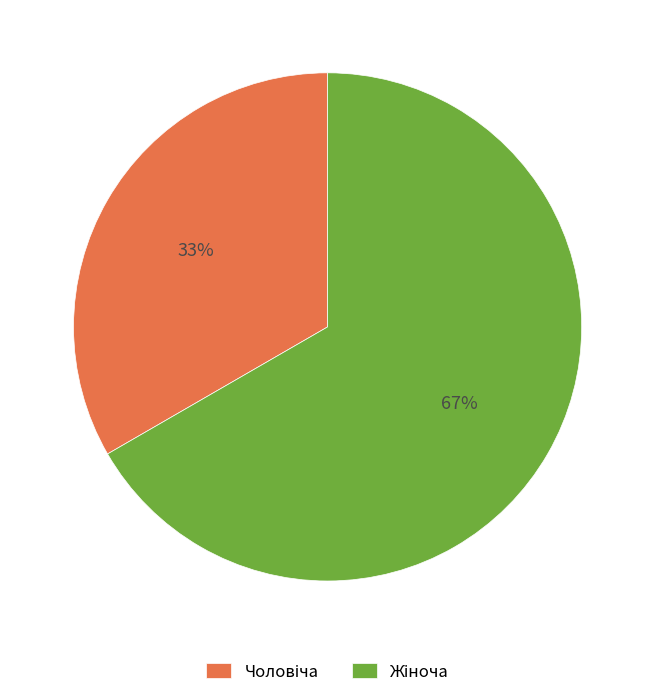

To the nearest percent, what is the average slice percentage?

50%